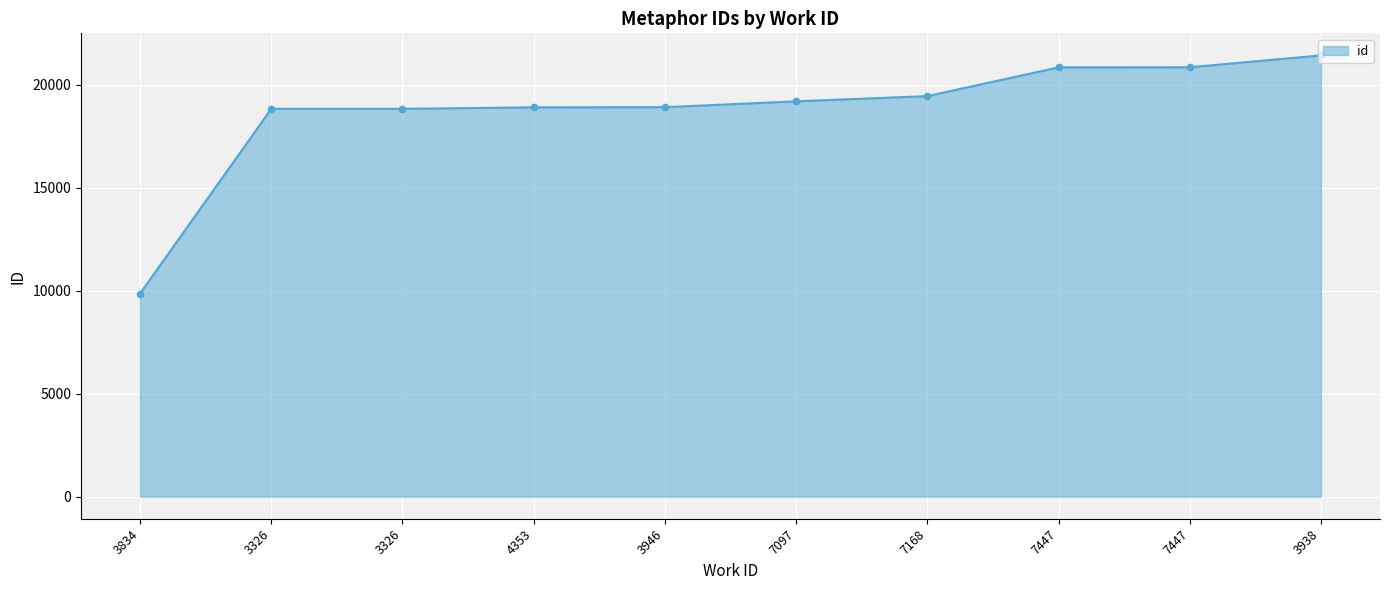

How many lines are shown in the chart?

1